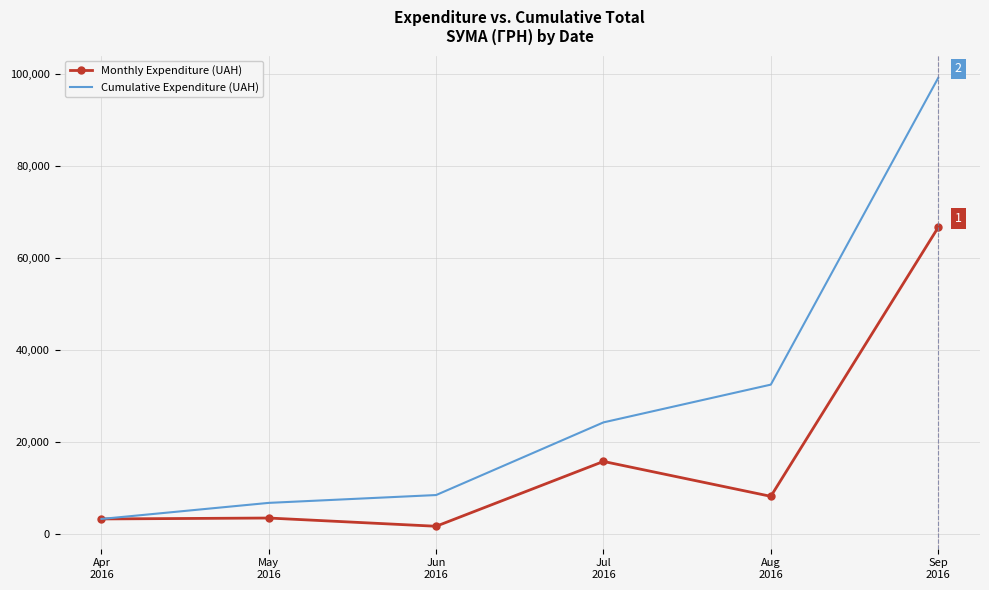

What value does the Monthly Expenditure (UAH) series have at Aug
2016?

8198.9